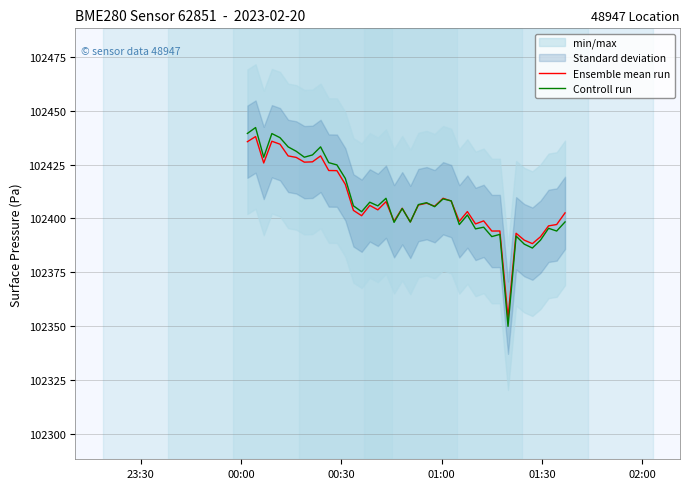

What is the maximum value for Controll run?

102442.2